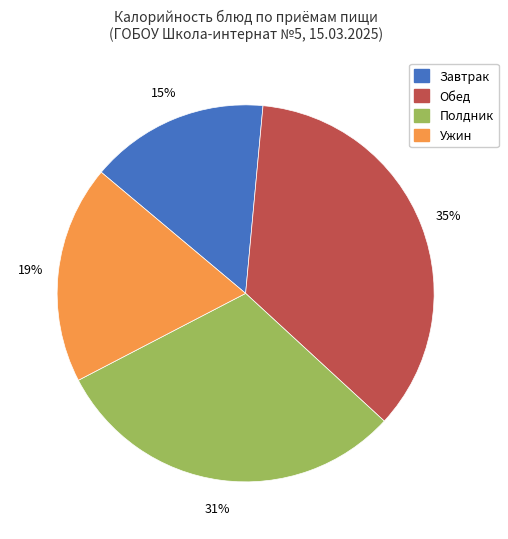

To the nearest percent, what portion does Завтрак represent?

15%